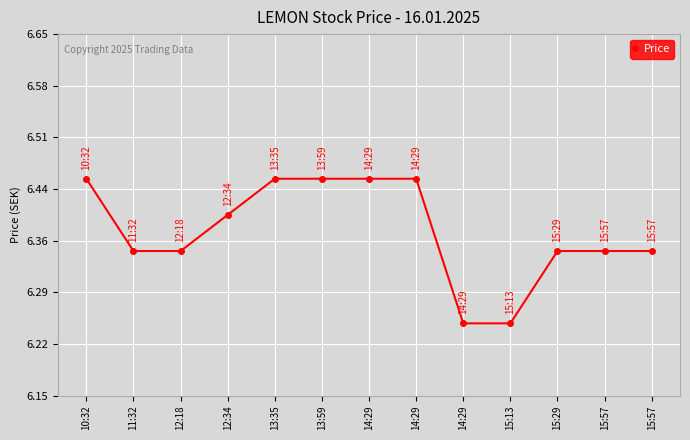

How many data points does each series have?

13